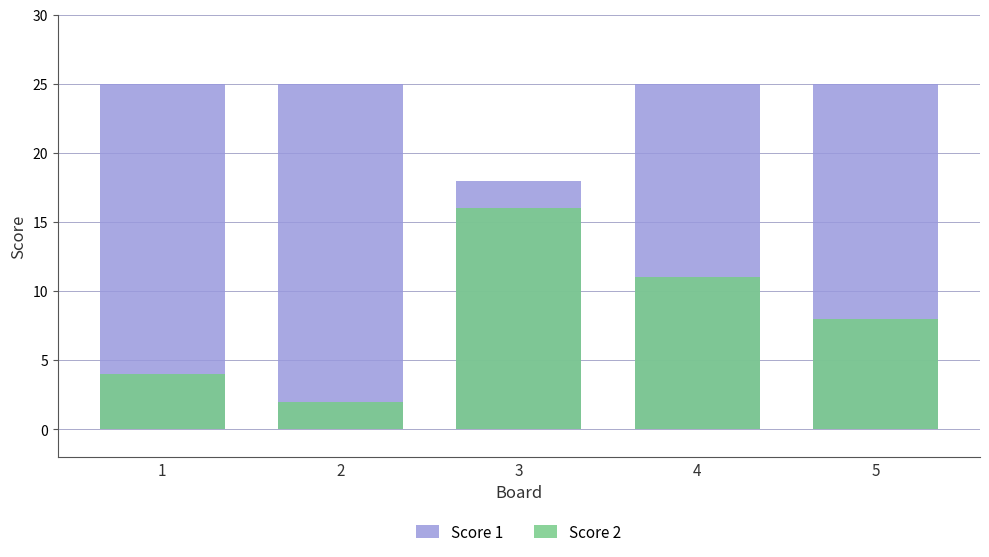

How many distinct data groups are displayed?

2